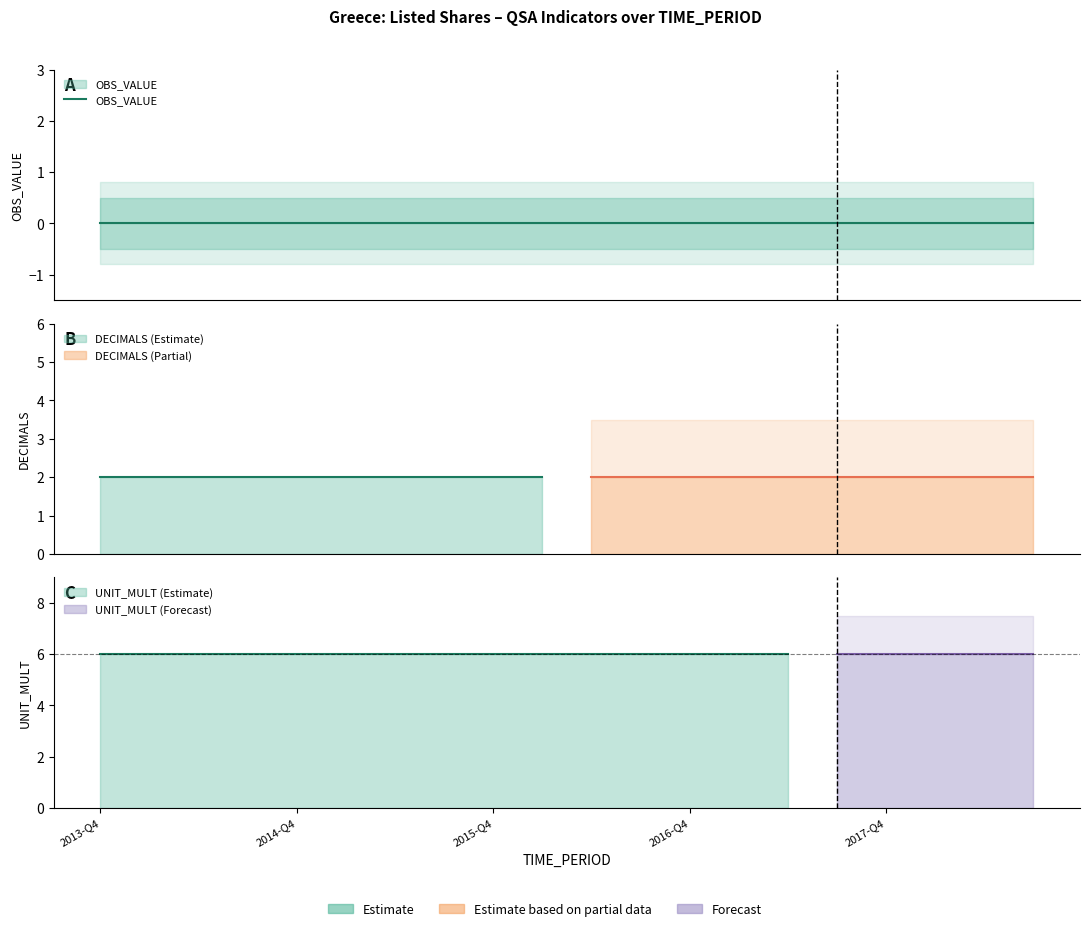

Is it true that UNIT_MULT equals 6 at 2015-Q3?

True